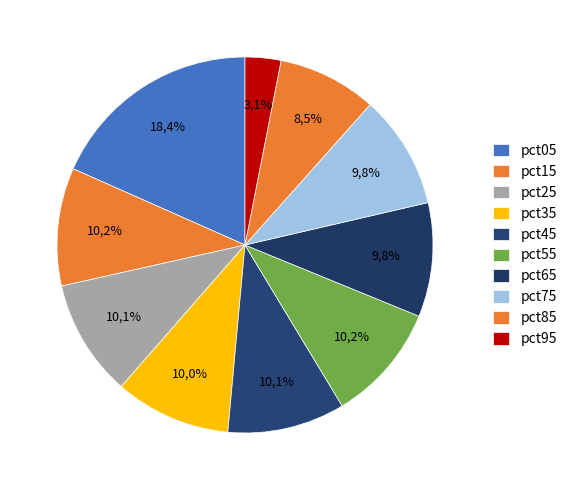

Combined, do pct95 and pct15 account for over 50%?

No